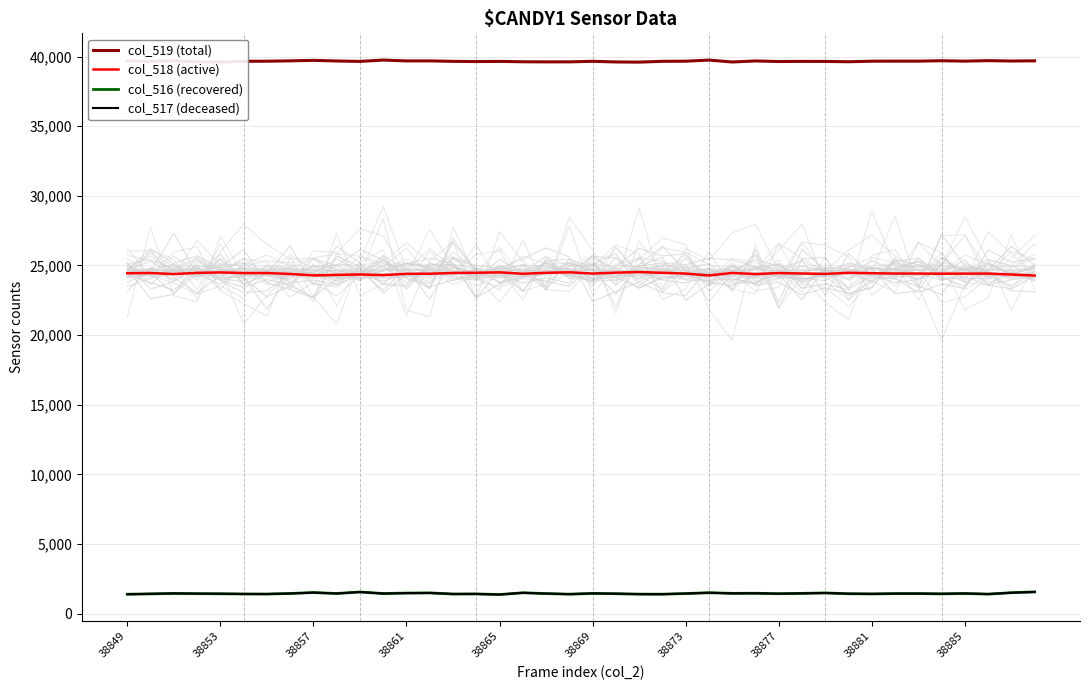

What is the value of the col_516 (recovered) point at the 36th from the left?

1427